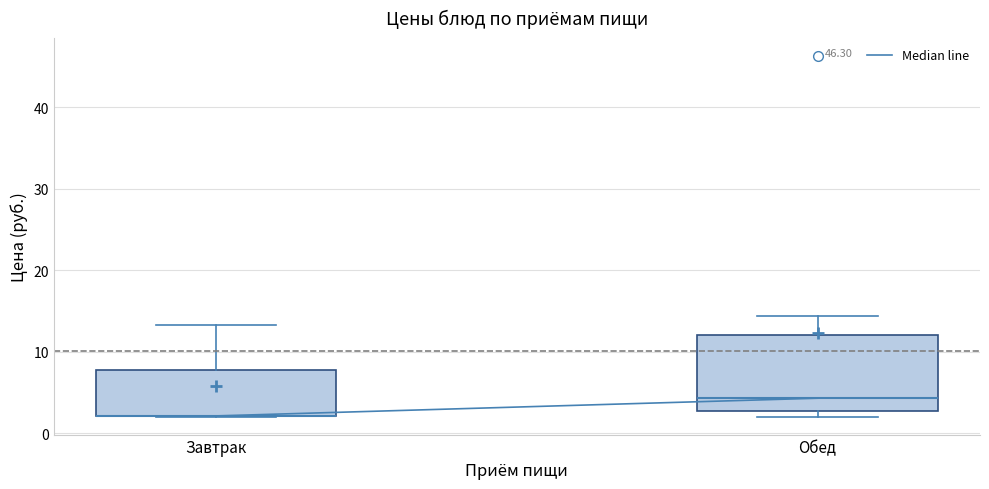

Reading left to right, read every box against the y-axis: the position of its median line, the range the box covers, and the ends of its whiskers. The values are not printed on the chart, so give them approximately, as read against the axis.

Завтрак: median 2 (drawn on the box's lower edge), box 2 to 8, whiskers 2 to 13
Обед: median 4, box 3 to 12, whiskers 2 to 14